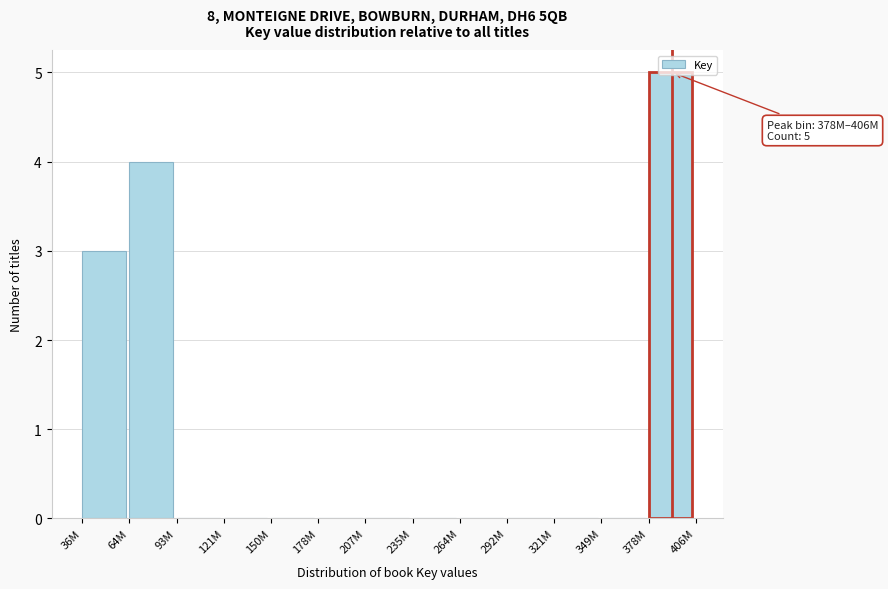

Is it true that the value at 150M is 2?

False